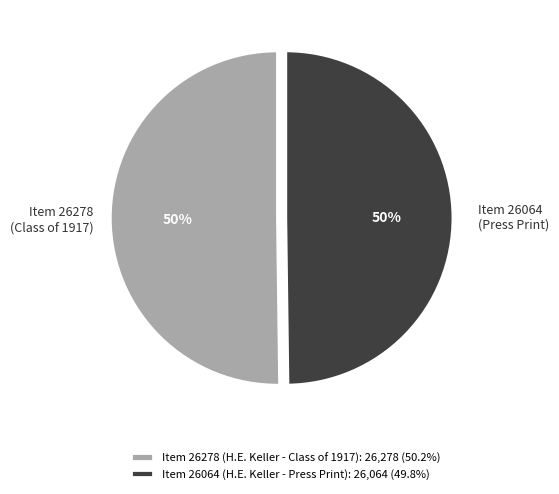

To the nearest percent, what portion does Item 26278 (H.E. Keller - Class of 1917) represent?

50%